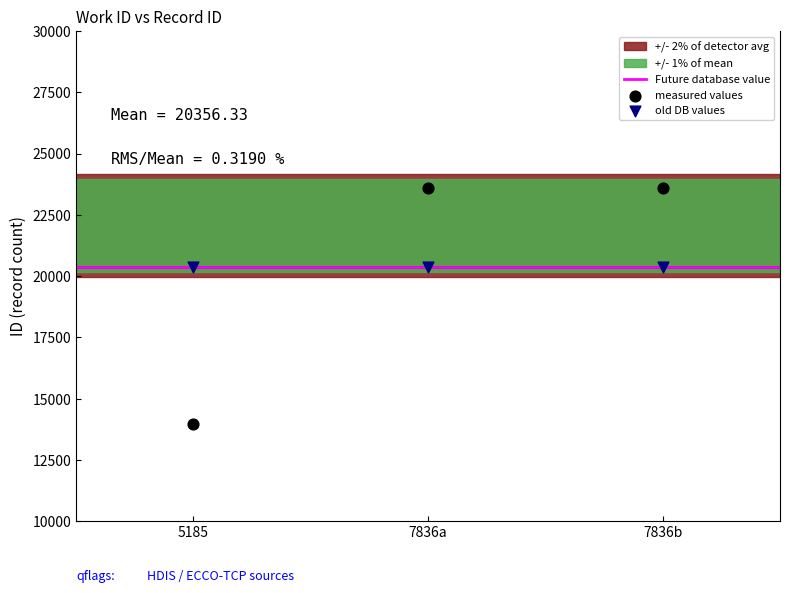

Which series reaches the minimum Y coordinate?

measured values